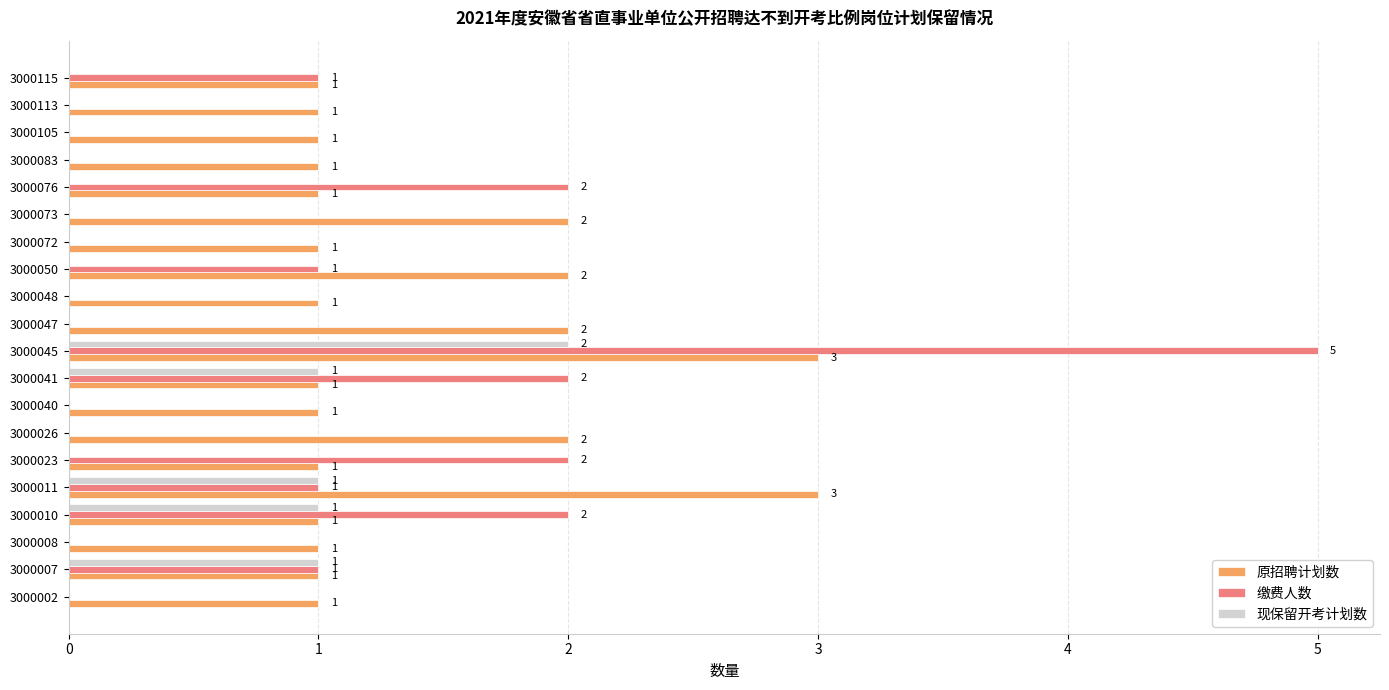

What is the sum of the 原招聘计划数 values at 3000023 and 3000047?

3